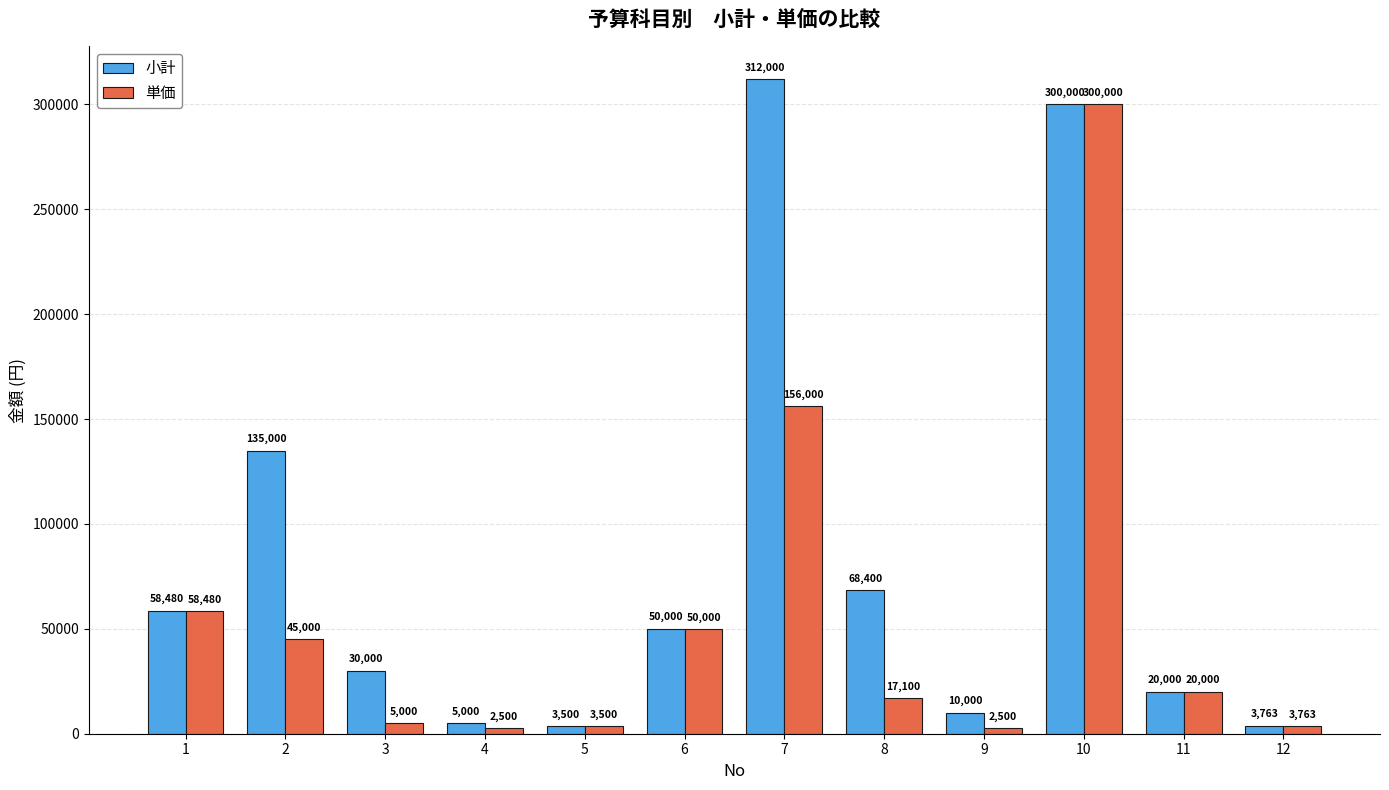

Which category has the highest value across all series?

7